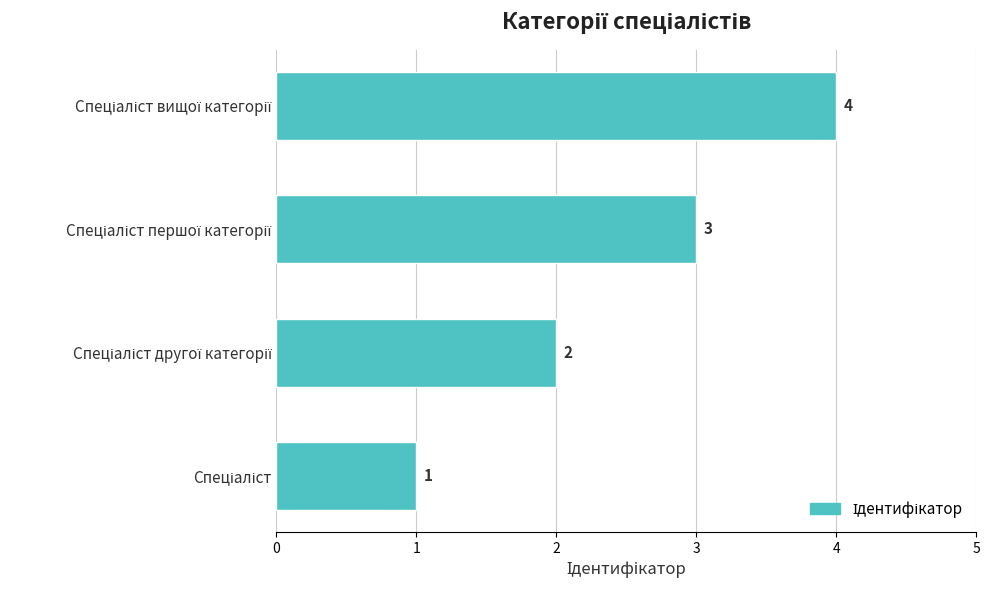

How many values are between 2 and 4?

3